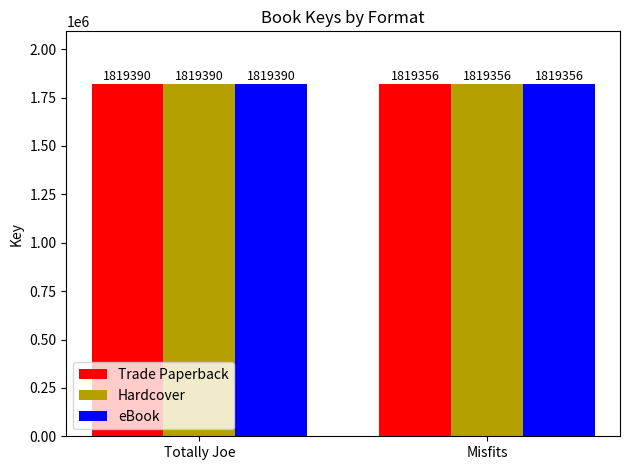

What is the value of the Hardcover bar at the 2nd from the left?

1819356